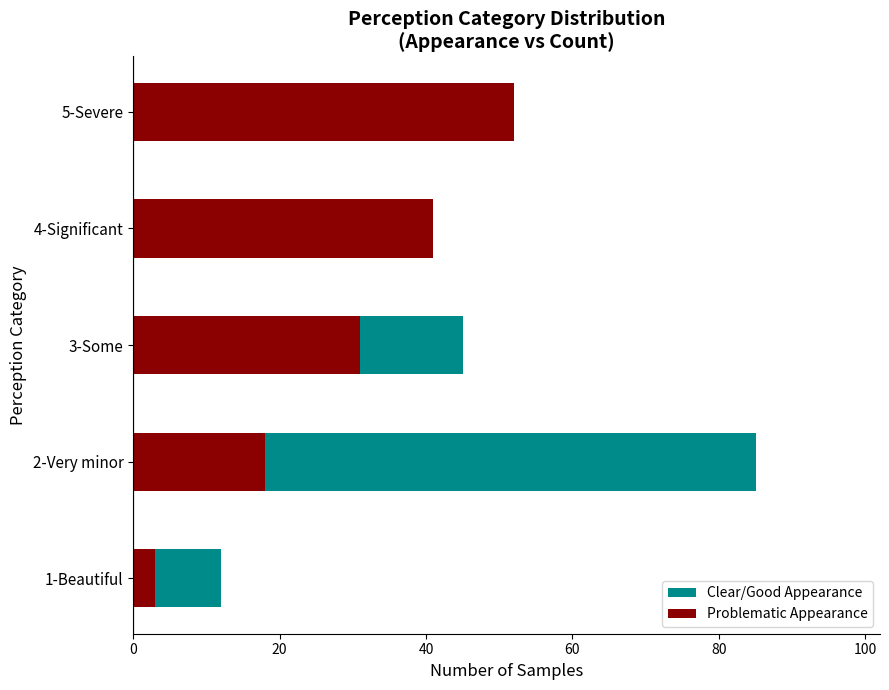

Count the Problematic Appearance values in the range 18 to 41.

3